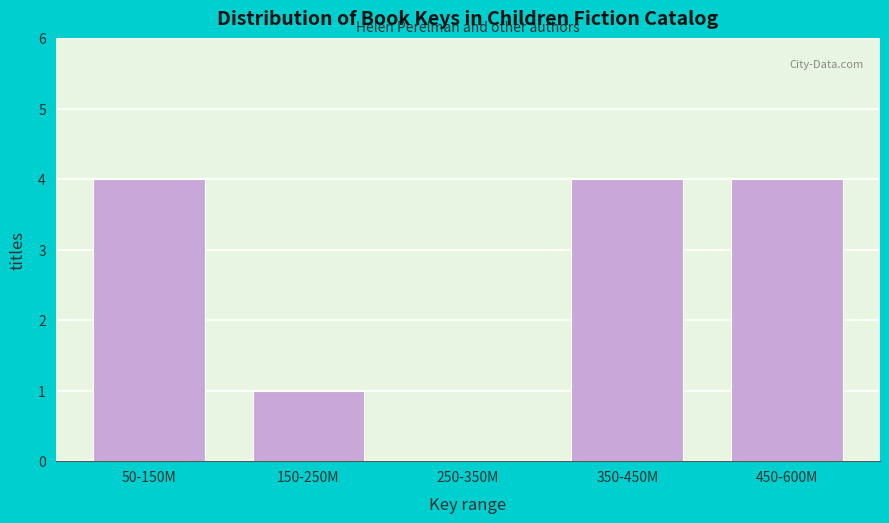

Reading left to right, what are all the values shown in this chart?

50-150M=4	150-250M=1	250-350M=0	350-450M=4	450-600M=4